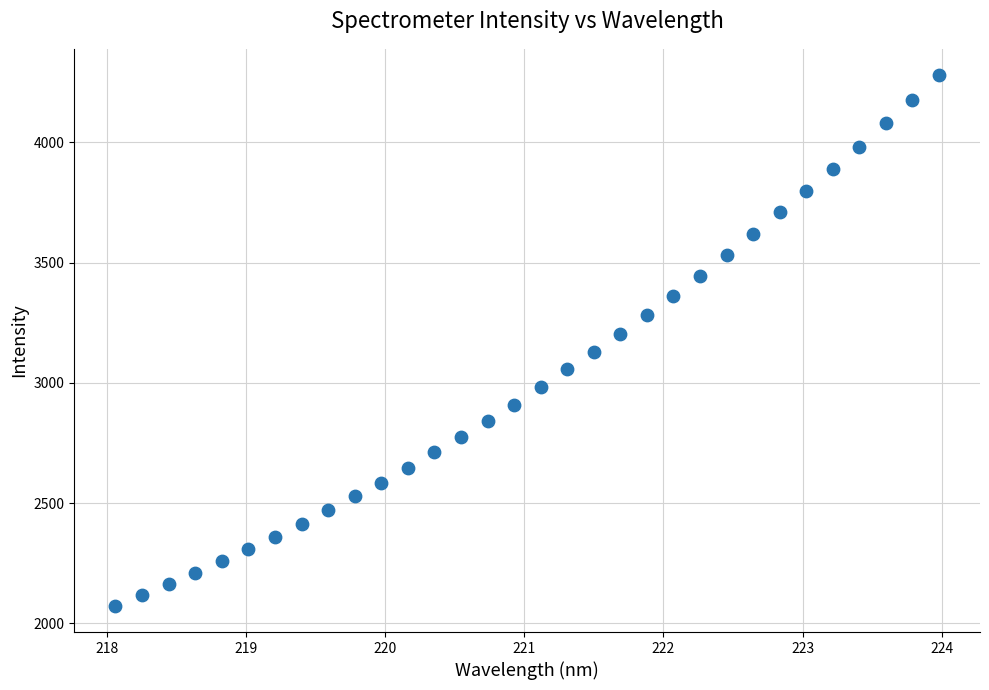

What is the range of Y values (max minus min)?

2204.3